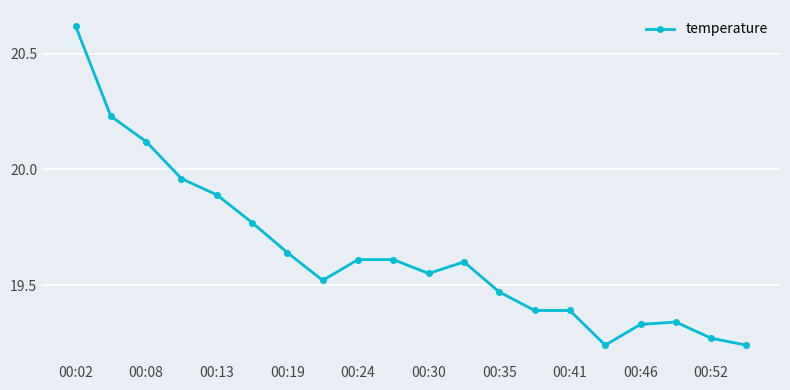

True or false: the data has more than 0 interior local peaks.

True